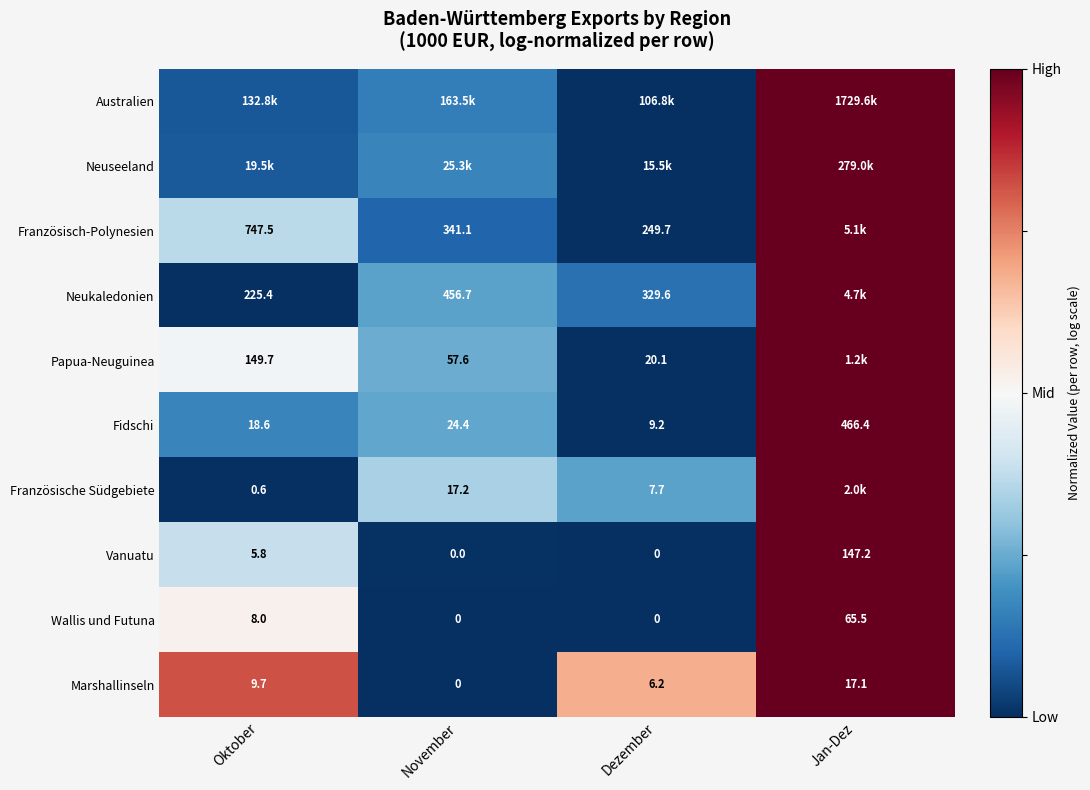

At which category is the sum across all series the highest?

Jan-Dez